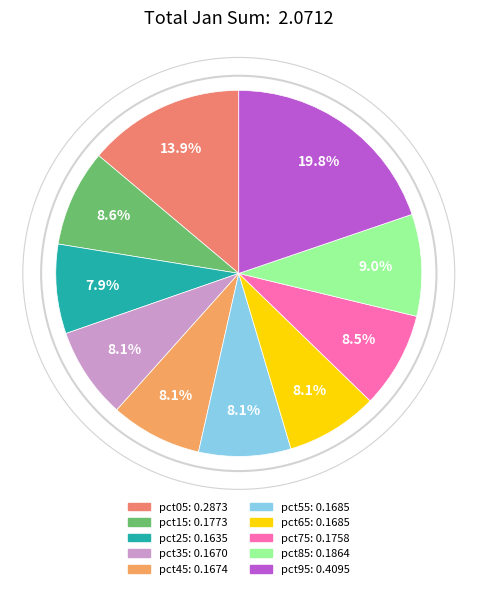

How many segments does this pie chart have?

10